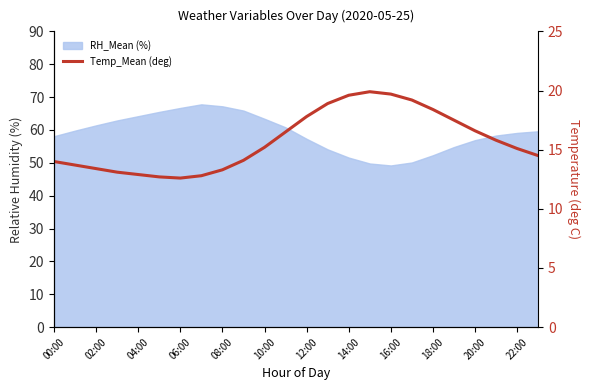

True or false: there are more than 0 points higher than both neighbors.

True